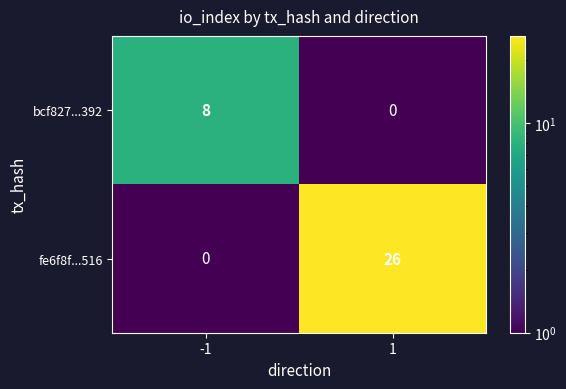

The fe6f8f...516 series shows 17 at 1. True or false?

False